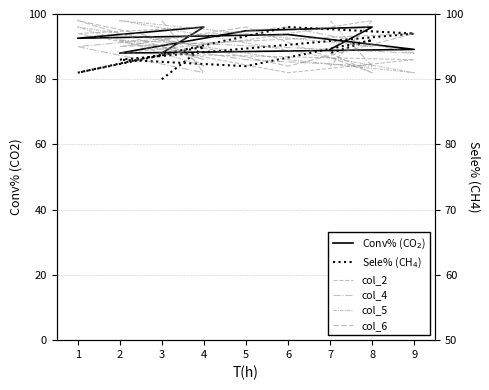

The value of Sele% (CH$_4$) at 5 is 122.8. True or false?

False